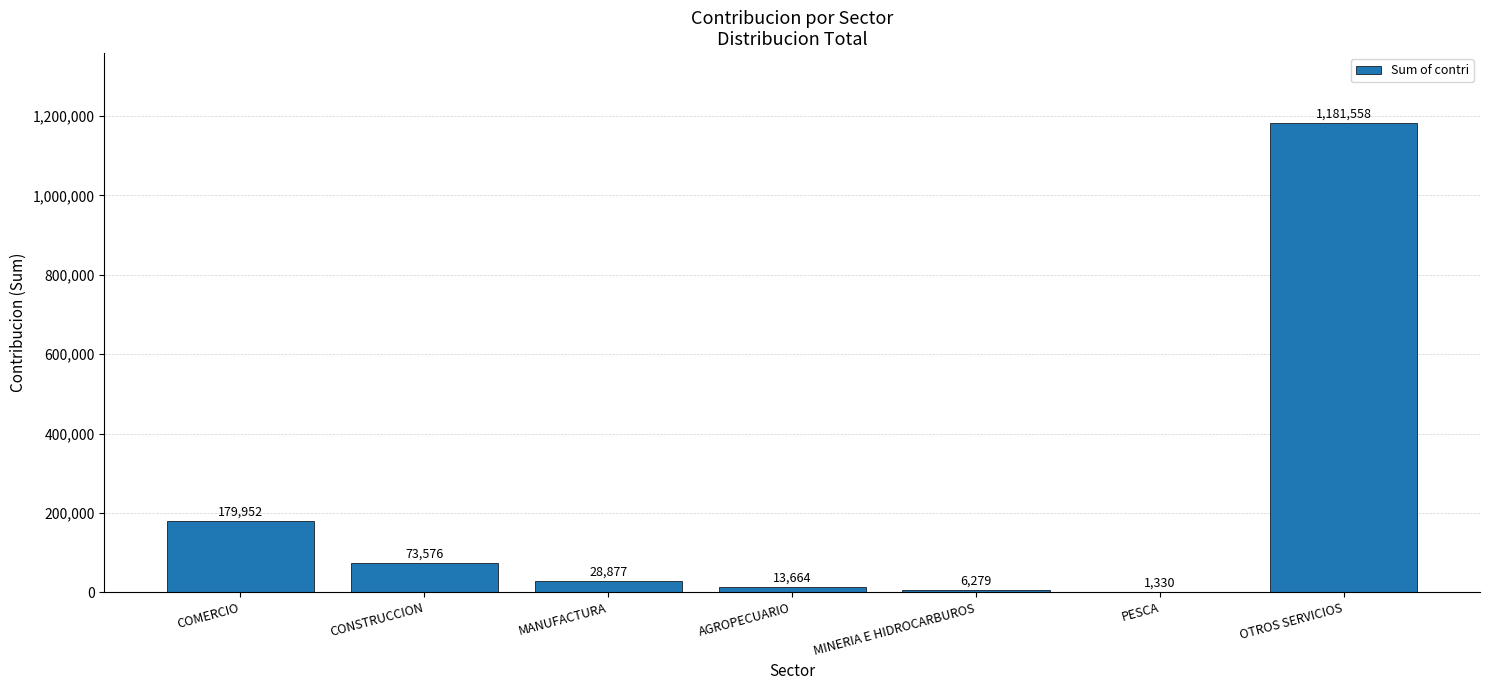

Which has a higher value, MANUFACTURA or CONSTRUCCION?

CONSTRUCCION